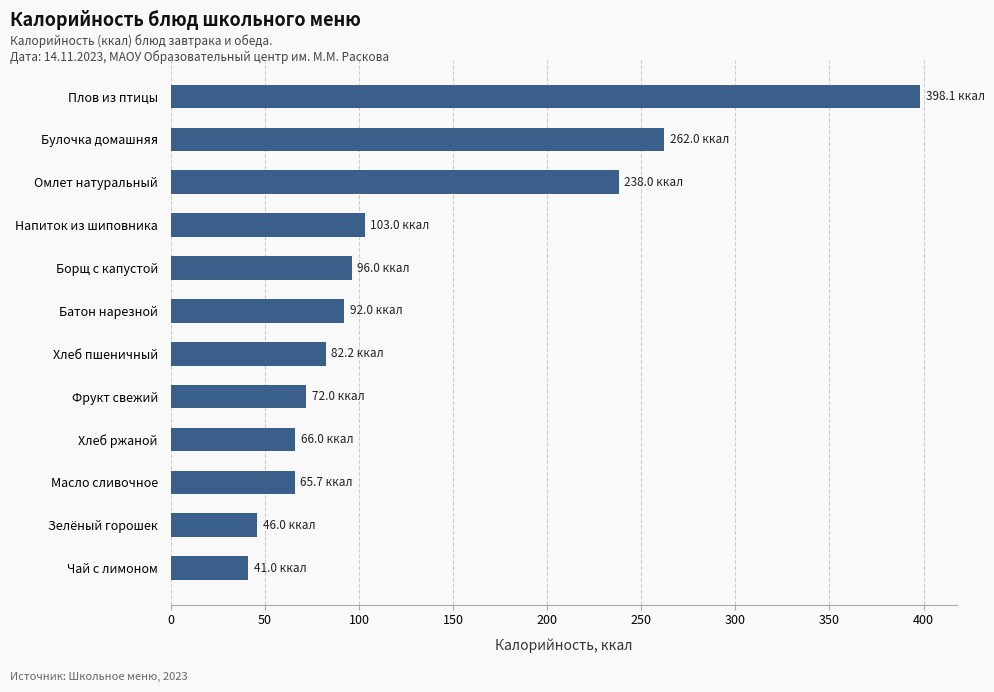

At which label is the value closest to 219?

Омлет натуральный